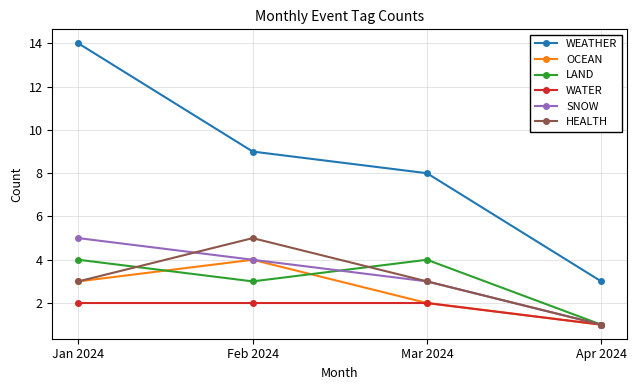

What is the approximate value of SNOW at Feb 2024?

4